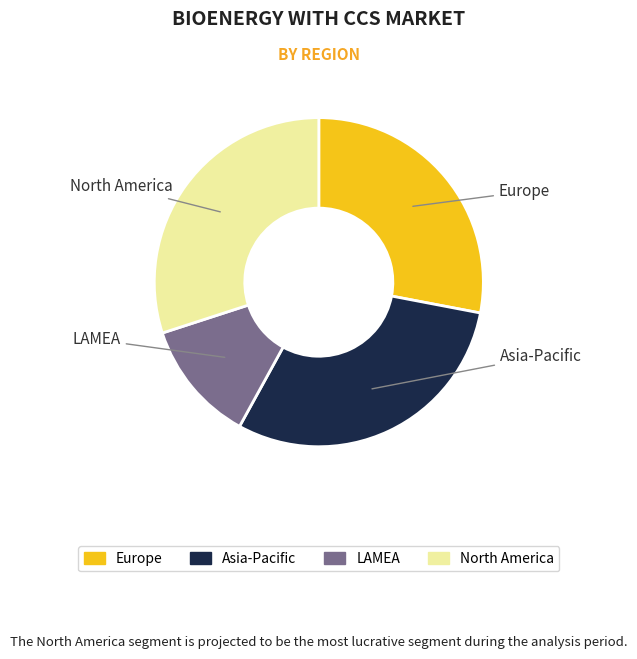

How many segments does this pie chart have?

4